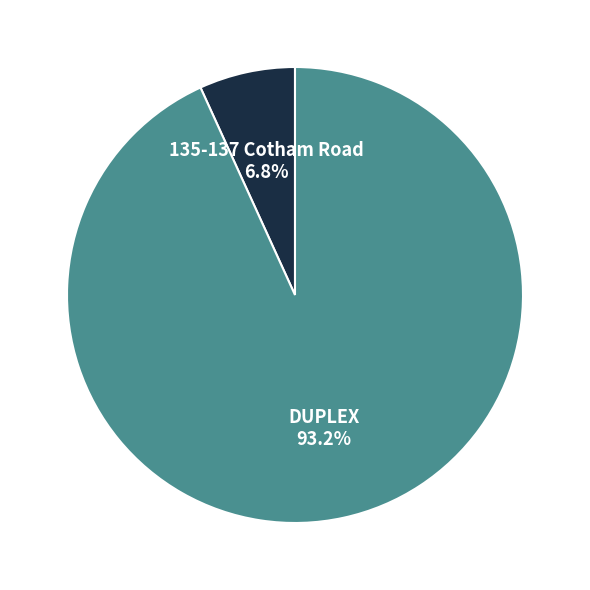

How many slices are in this pie chart?

2